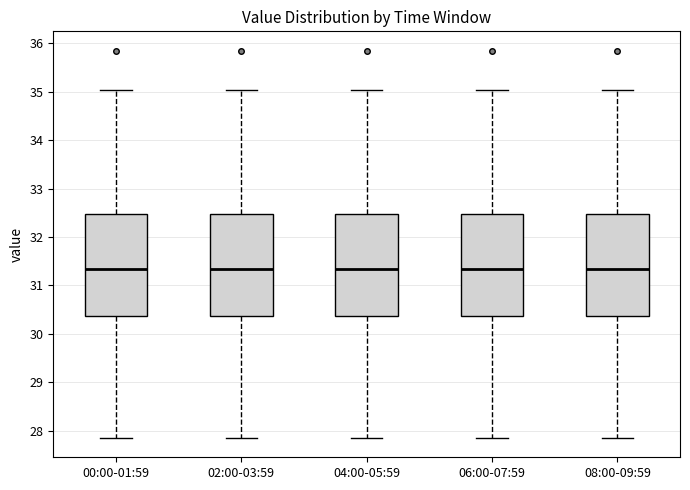

Reading left to right, transcribe this box plot: for each box, give where its median line is, the range the box spans, and where its two whiskers end, as read against the y-axis. The values are not printed on the chart, so give them approximately, as read against the axis.

00:00-01:59: median 31.4, box 30.4 to 32.5, whiskers 27.9 to 35.0
02:00-03:59: median 31.4, box 30.4 to 32.5, whiskers 27.9 to 35.0
04:00-05:59: median 31.4, box 30.4 to 32.5, whiskers 27.9 to 35.0
06:00-07:59: median 31.4, box 30.4 to 32.5, whiskers 27.9 to 35.0
08:00-09:59: median 31.4, box 30.4 to 32.5, whiskers 27.9 to 35.0